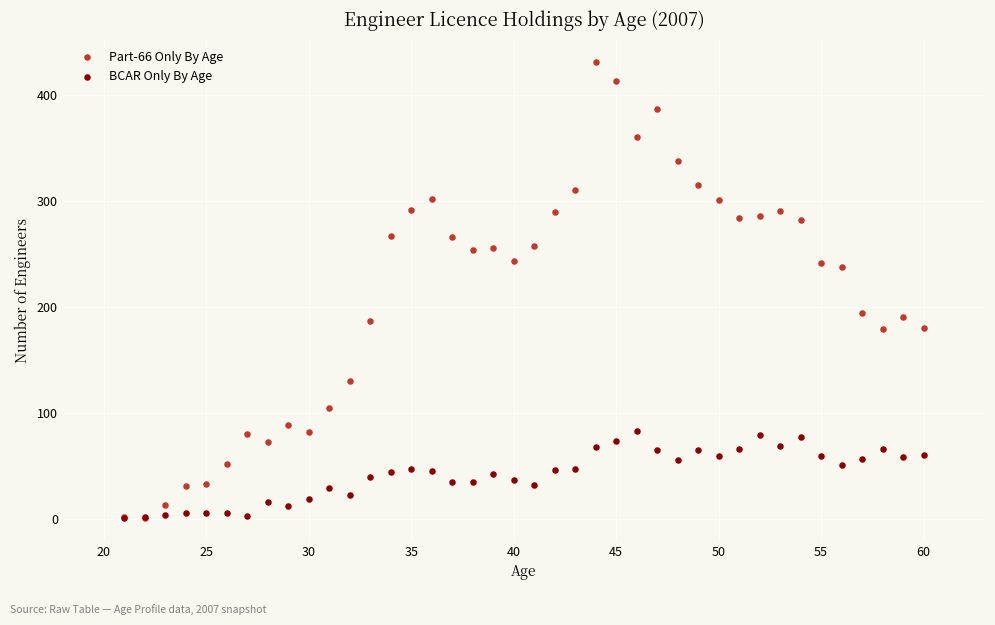

Which series contains the highest Y value?

Part-66 Only By Age